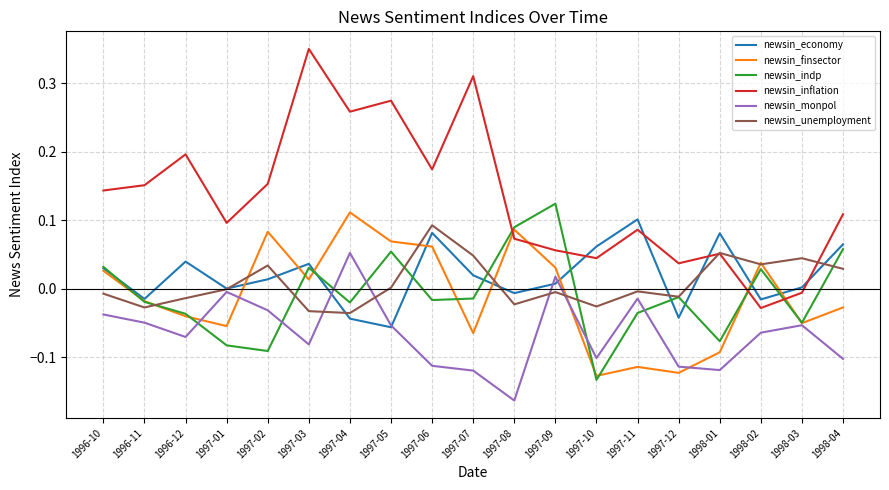

The newsin_indp series shows 0.1 at 1998-04. True or false?

True